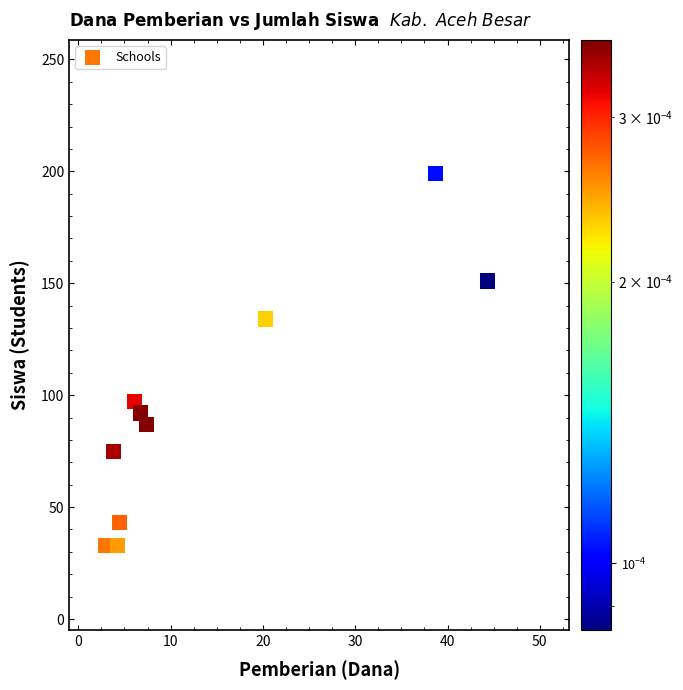

What is the range of Y values (max minus min)?

166